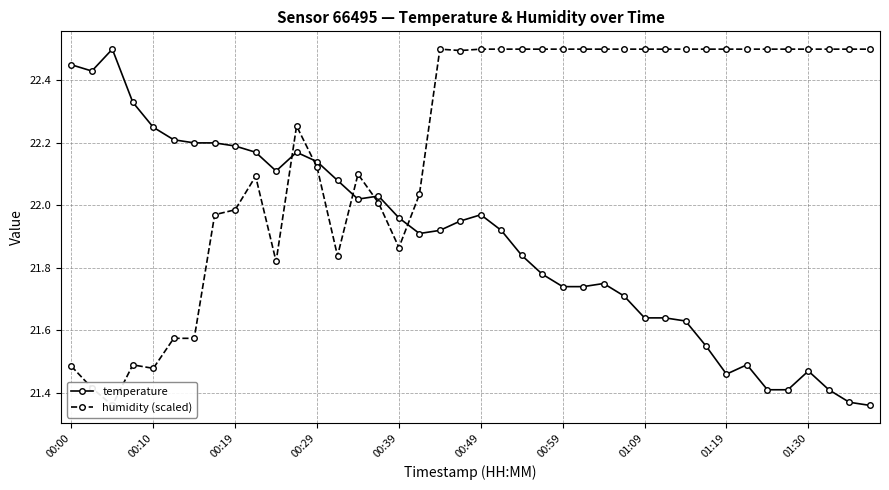

Which series has the largest total across all categories?

humidity (scaled)